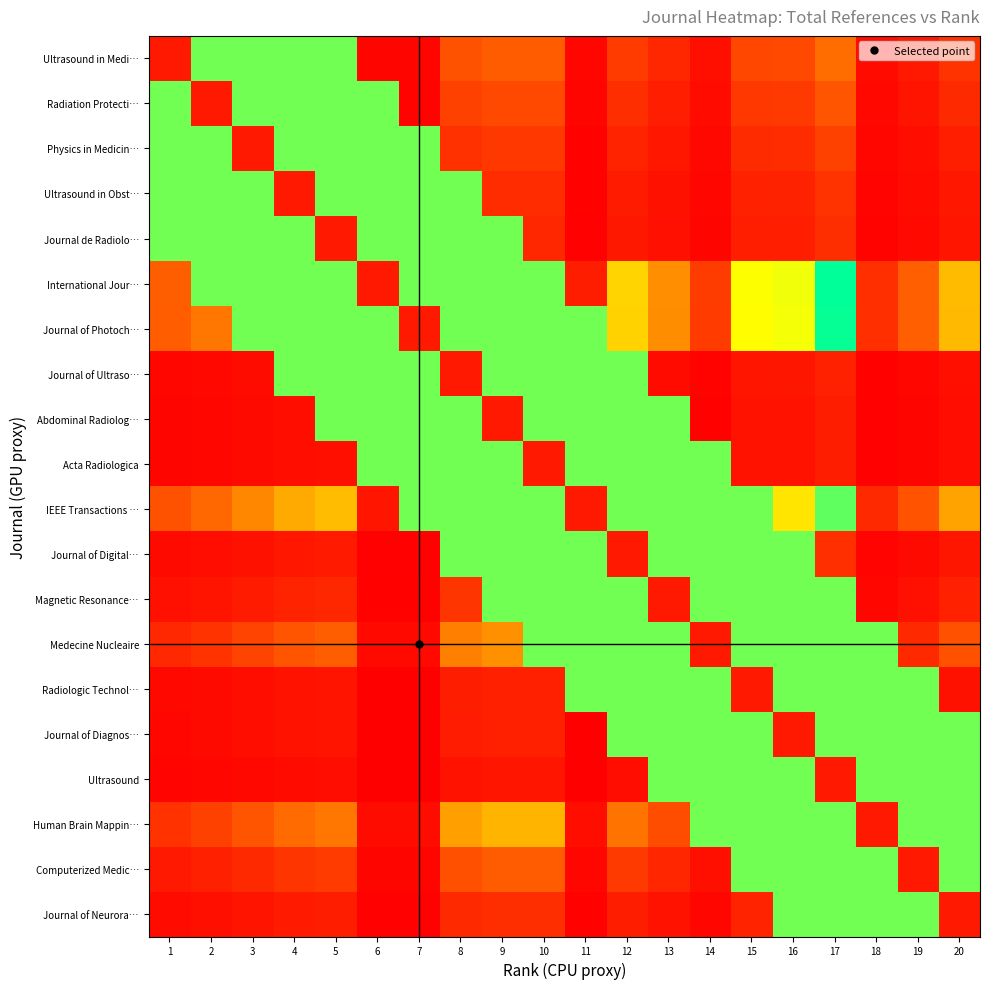

Which has a higher value, 2 or 12?

2